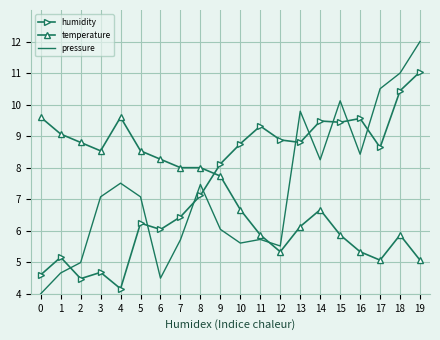

What is the sum of all temperature values?

144.0